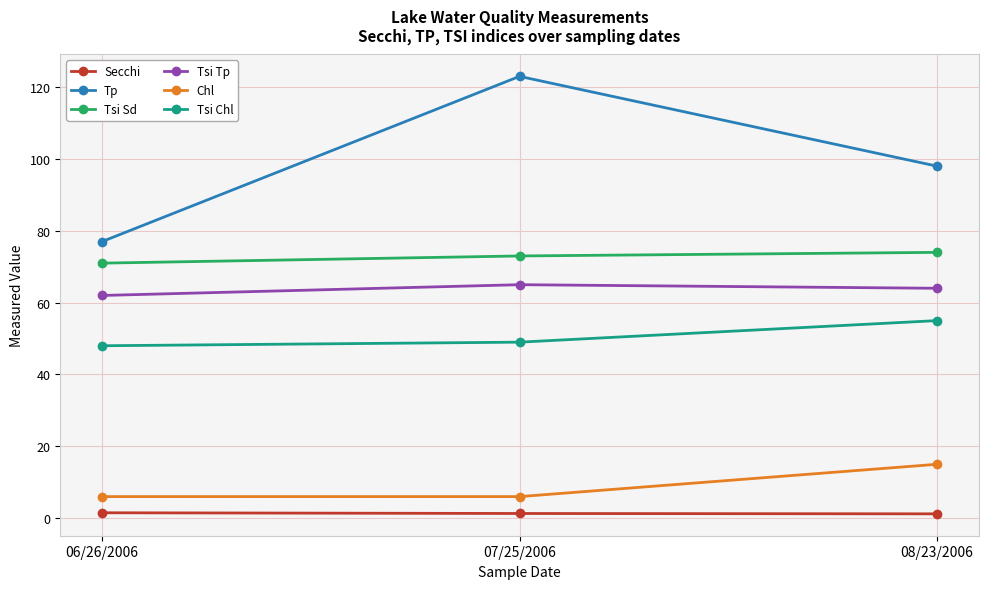

How many categories are shown in the chart?

3